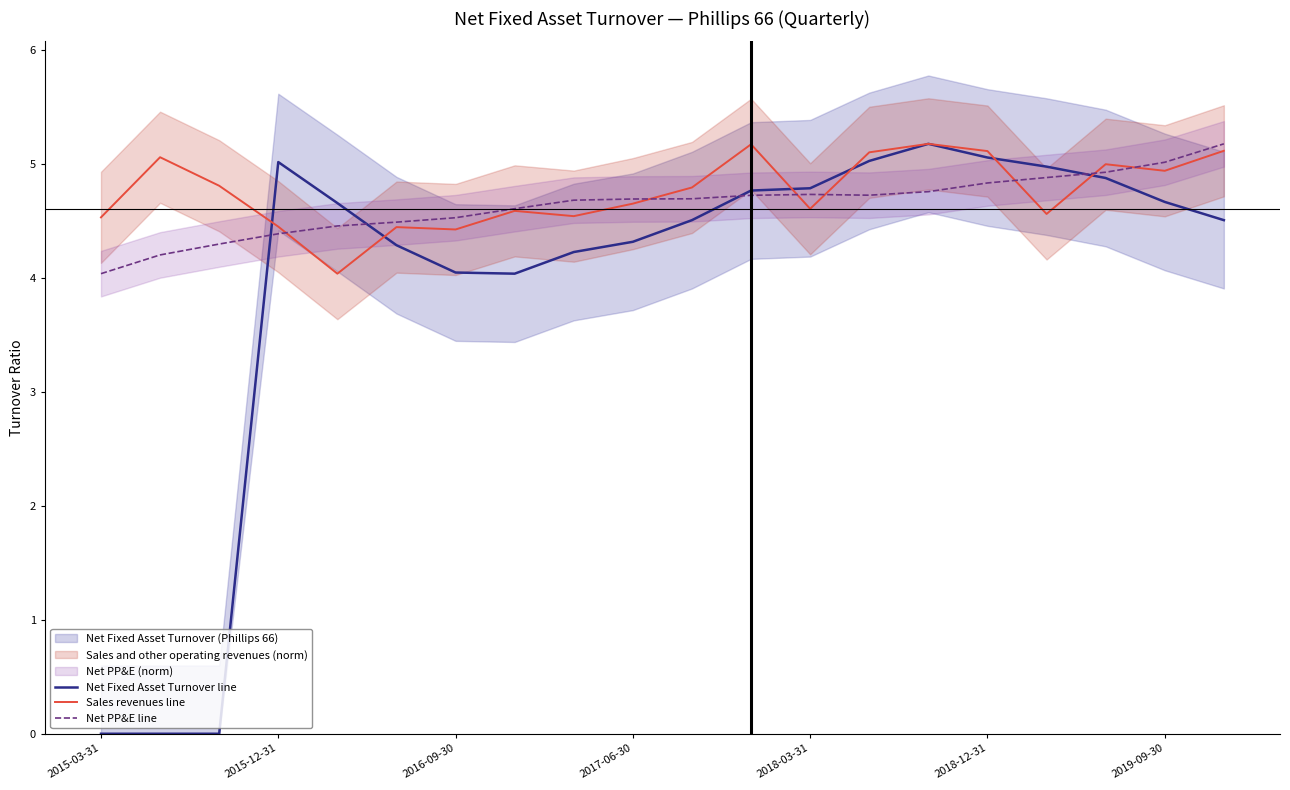

The value of Net PP&E line at 2018-03-31 is 7.1. True or false?

False